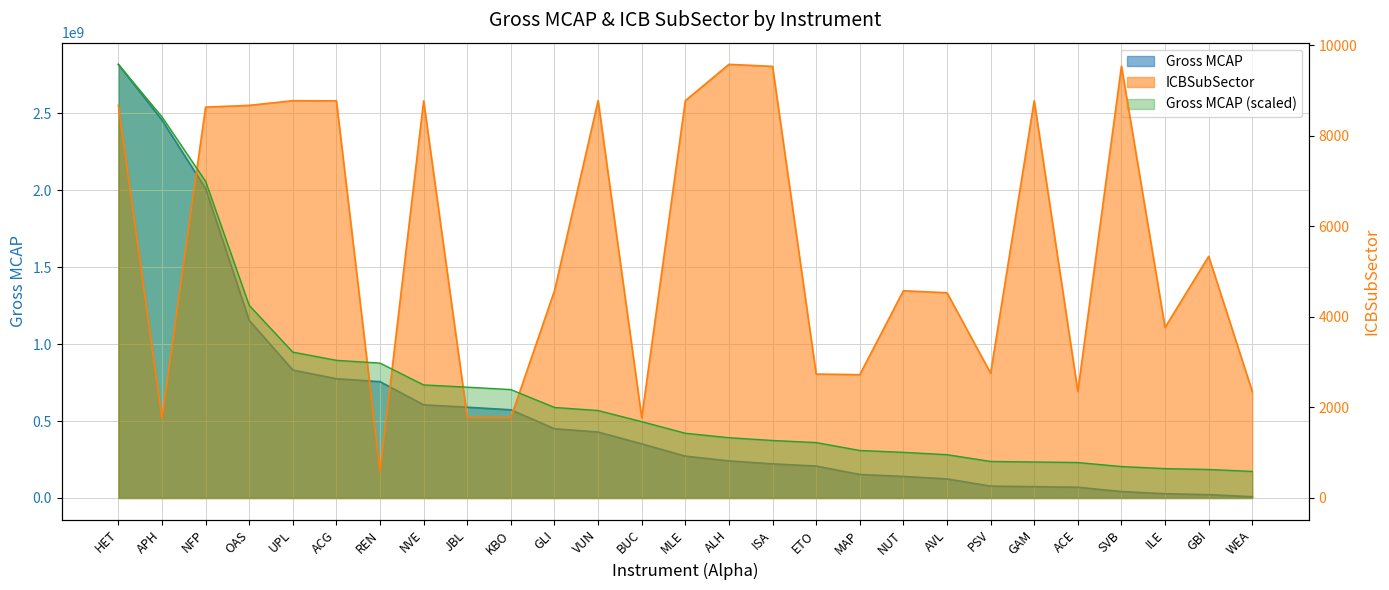

True or false: ICBSubSector and Gross MCAP intersect in this chart.

False